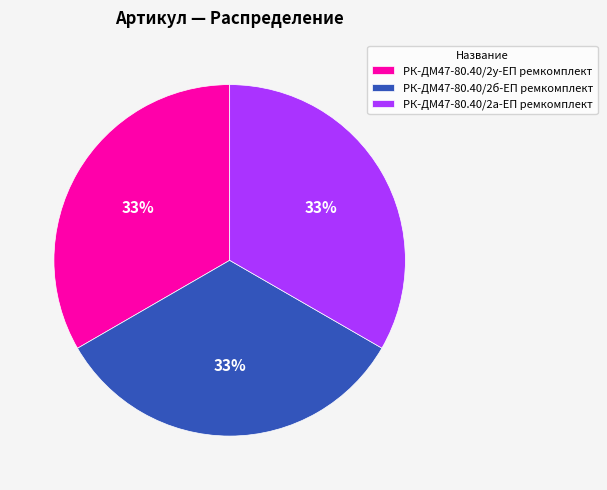

True or false: РК-ДМ47-80.40/2б-ЕП ремкомплект accounts for 43% of the total.

False